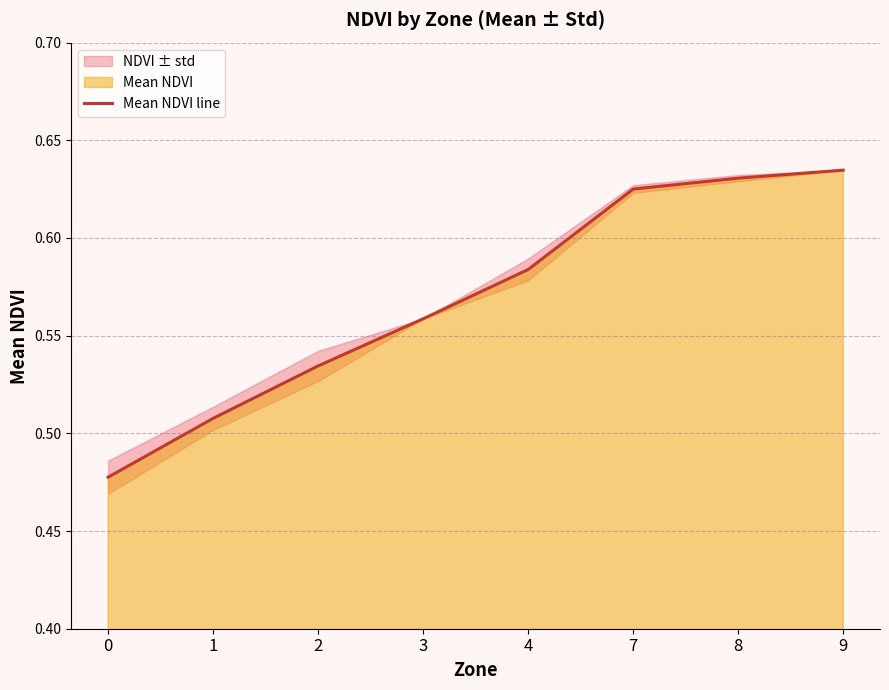

What is the difference between the maximum and minimum values?

0.2